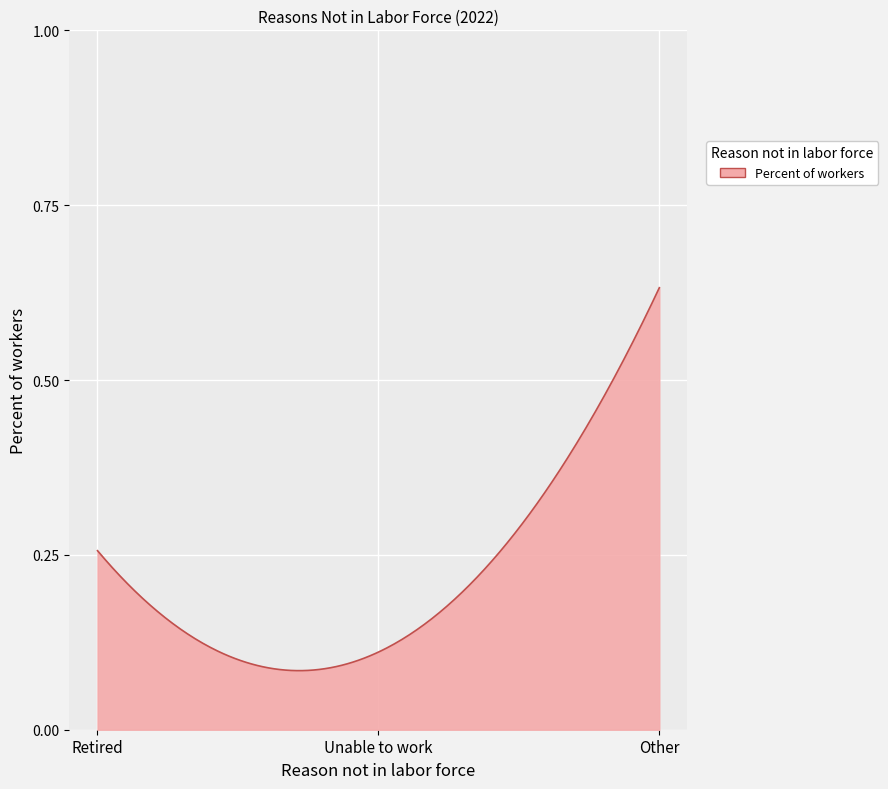

What is the value of the 3rd point from the left?

0.6